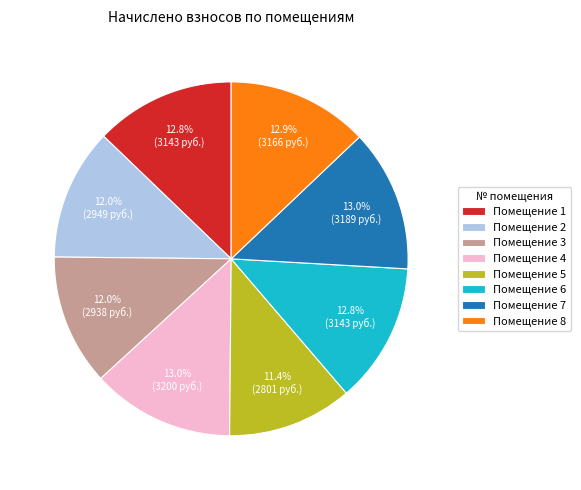

Which slice is the smallest?

Помещение 5